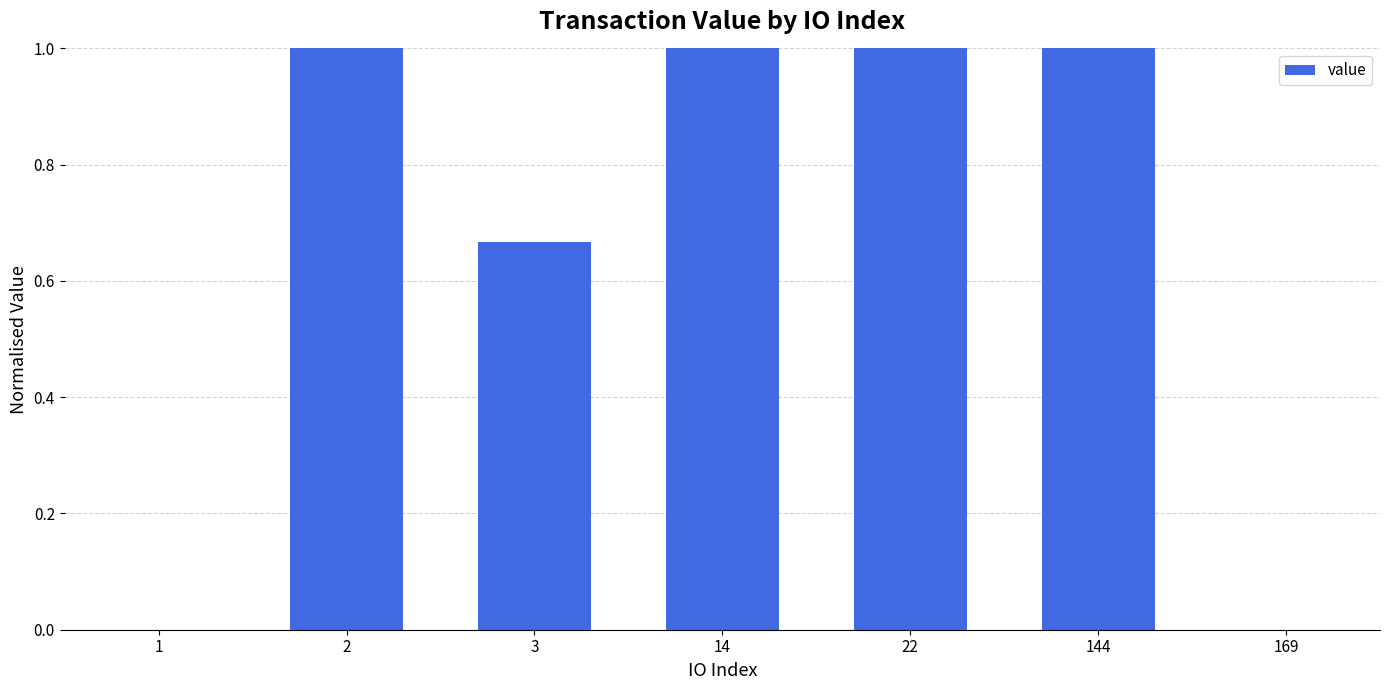

Read the value at 14.

1.0